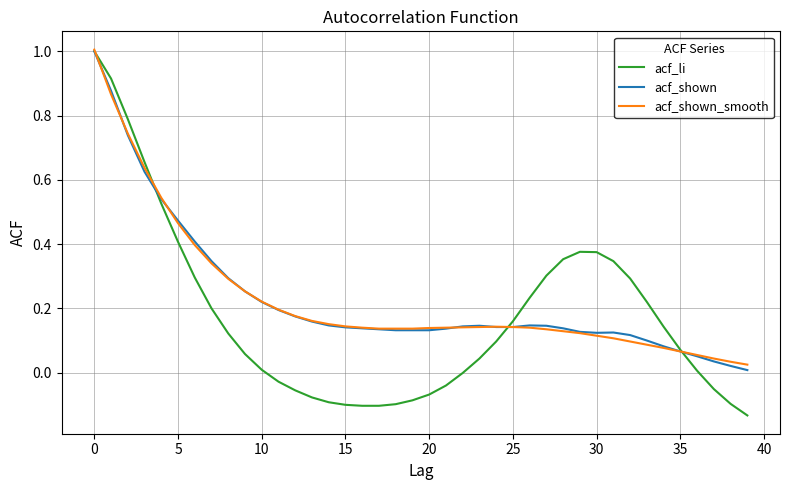

What is the greatest value displayed?

1.0